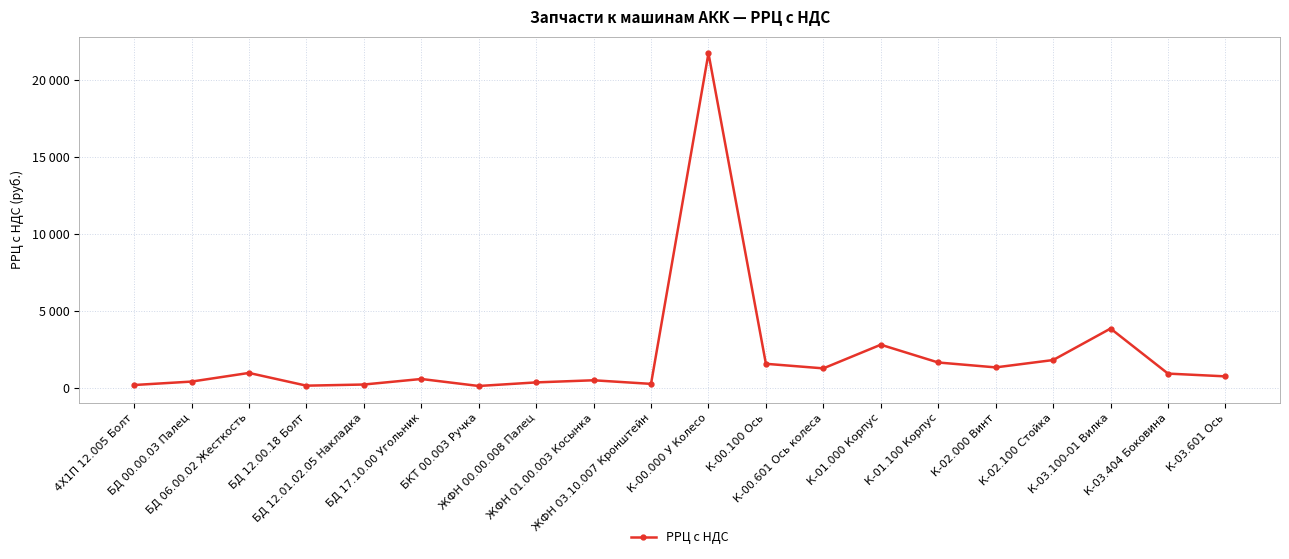

At which category does the chart reach its minimum across all series?

БКТ 00.003 Ручка